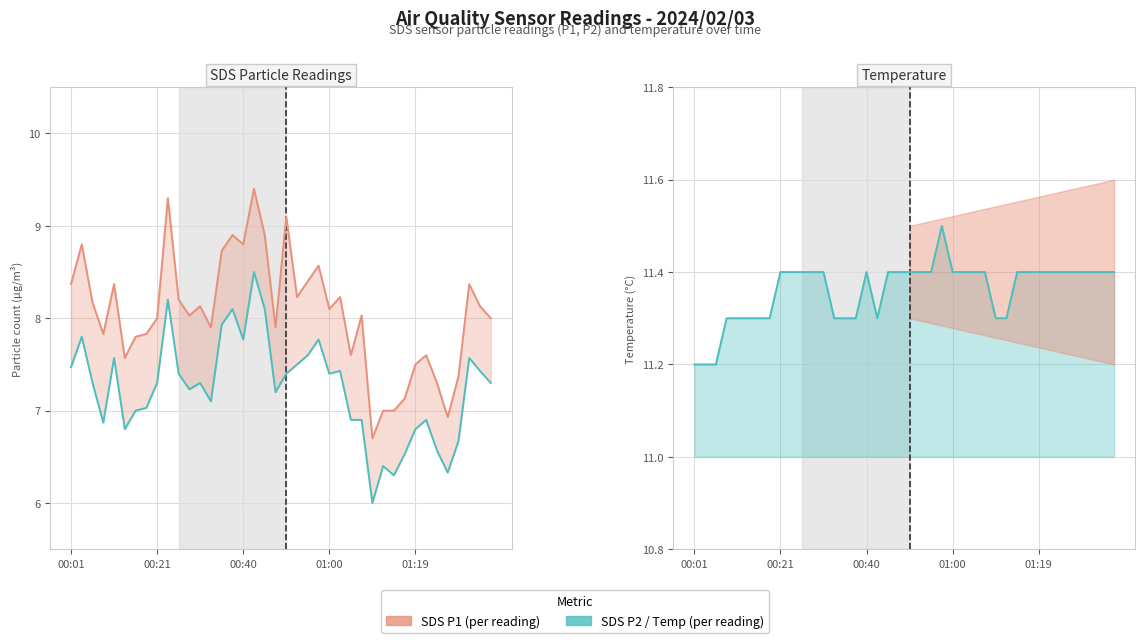

The value of SDS P2 (per reading) at 29 is 6.4. True or false?

True